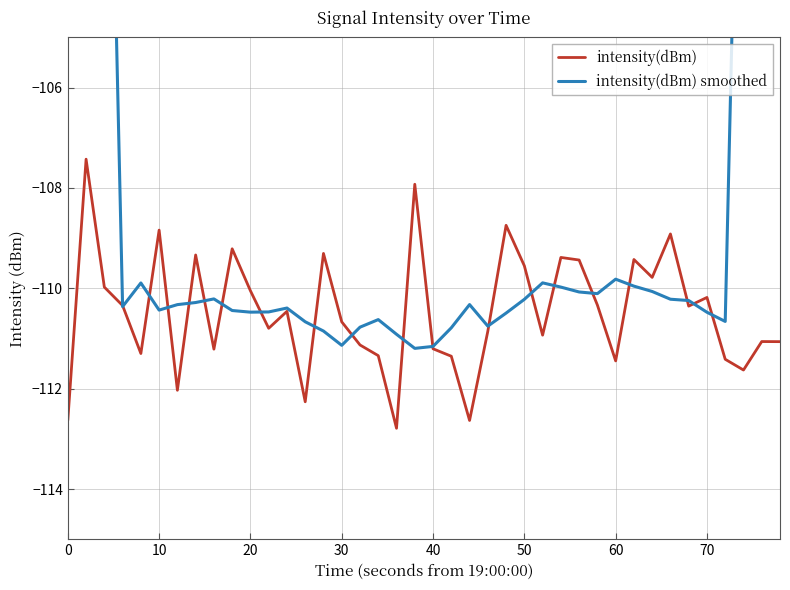

What is the maximum value for intensity(dBm)?

-107.4